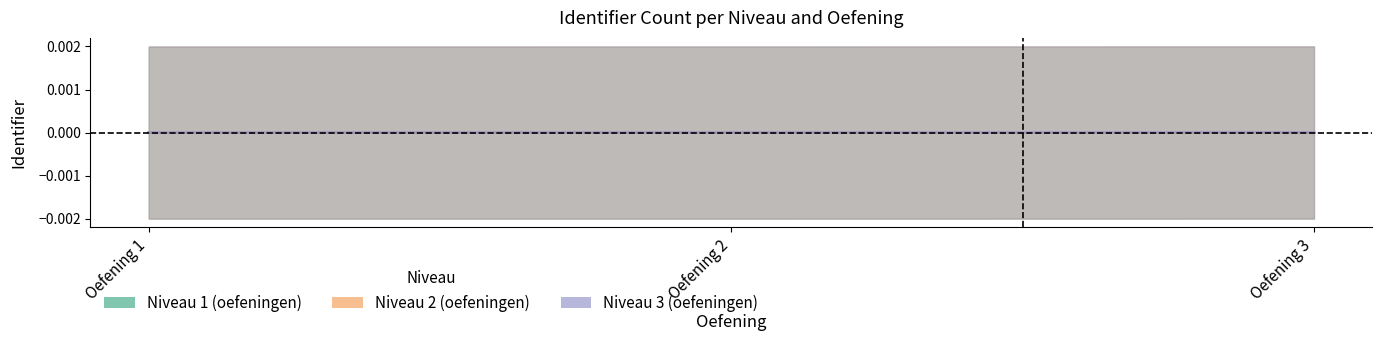

Which series has the largest total across all categories?

Niveau 3 (oefeningen)